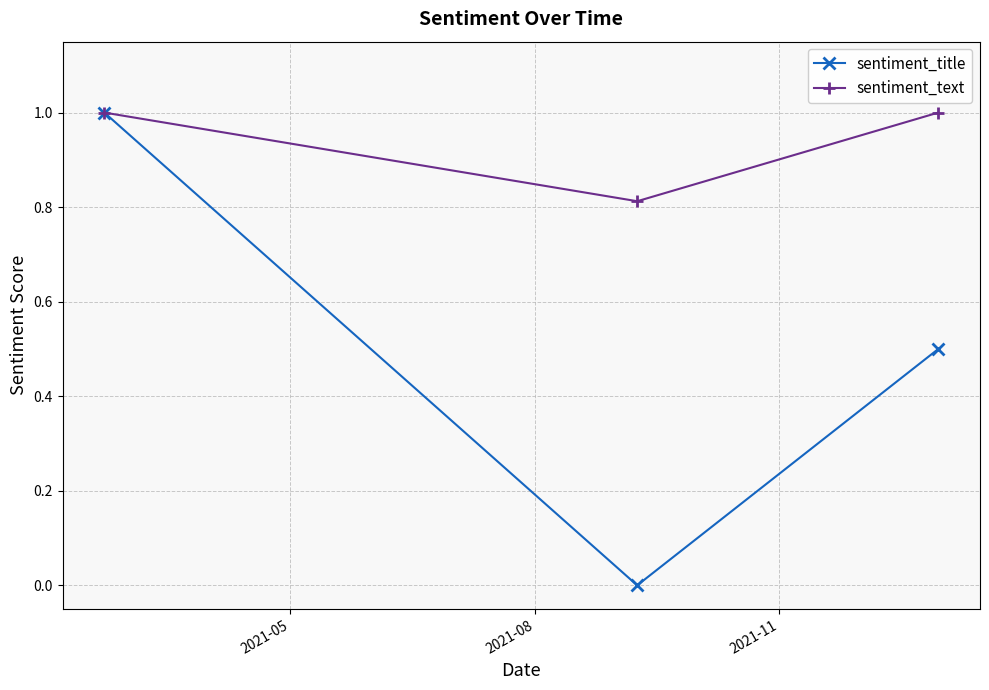

Which series has the largest total across all categories?

sentiment_text